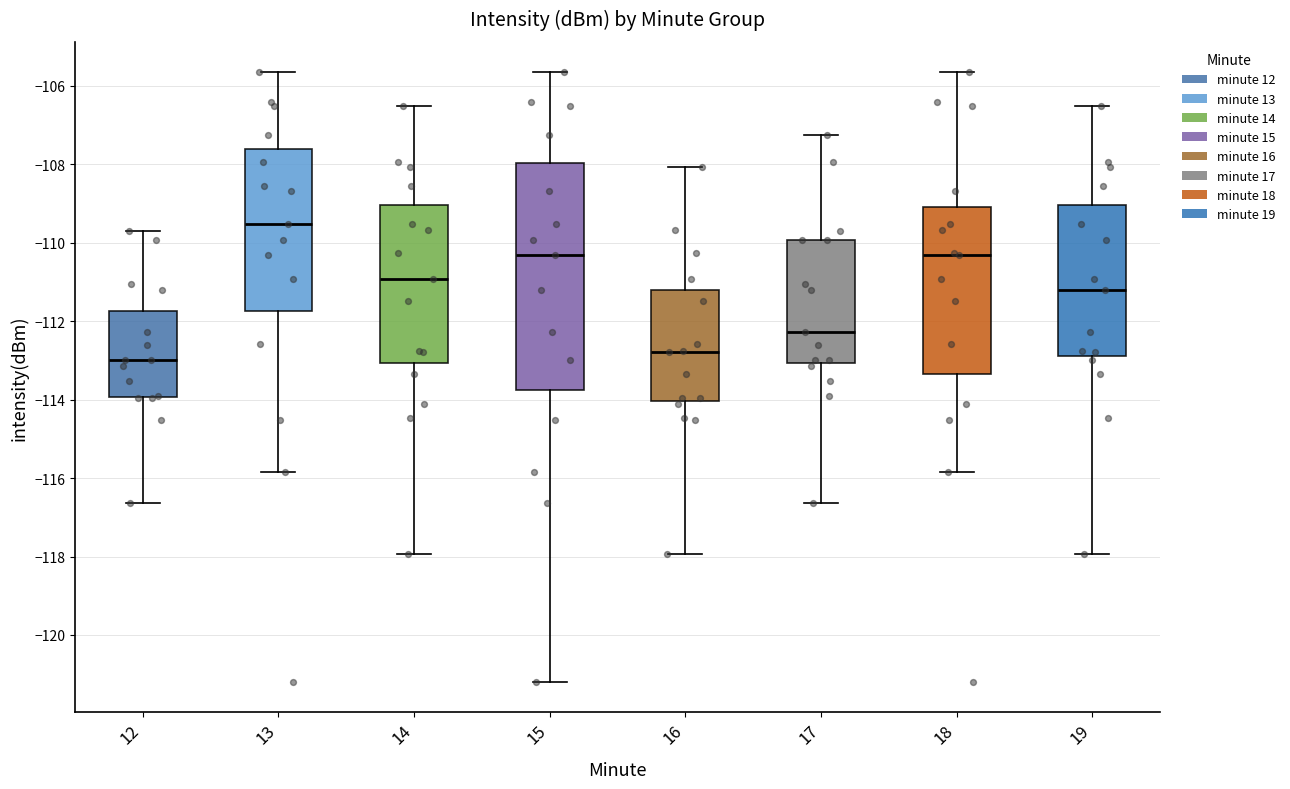

Which box's median line is the highest?

13